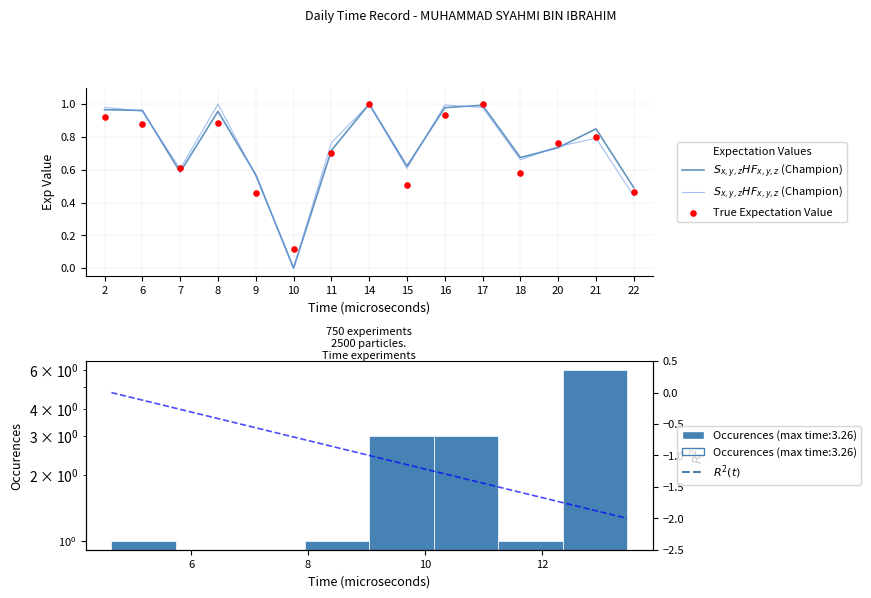

What is the change in value from 6 to 18?

-0.3